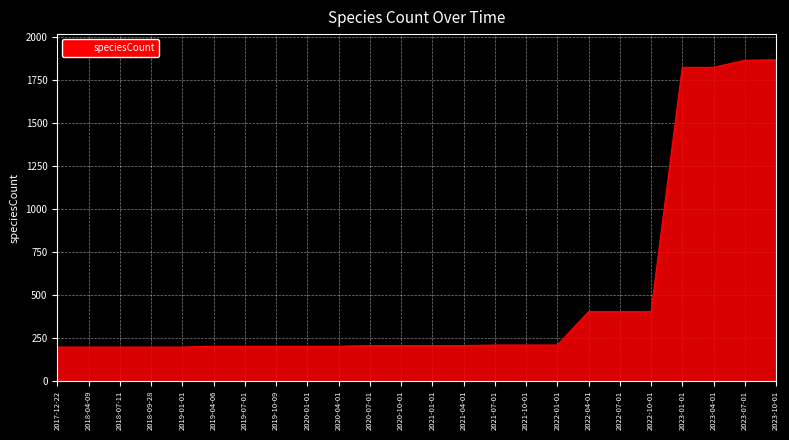

What is the smallest value displayed?

196